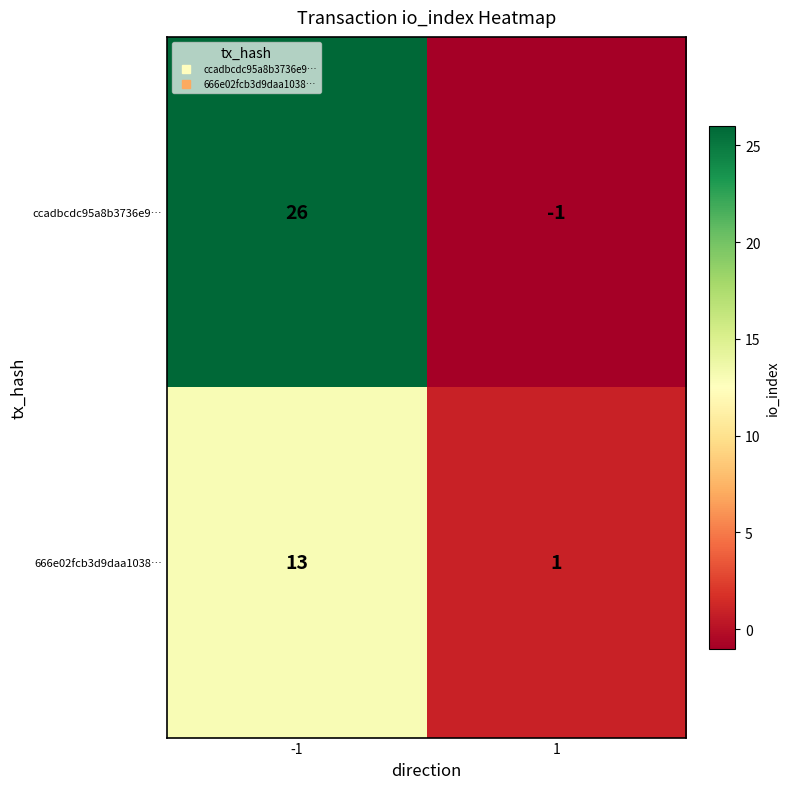

Which series changed the most between -1 and 1?

ccadbcdc95a8b3736e9…